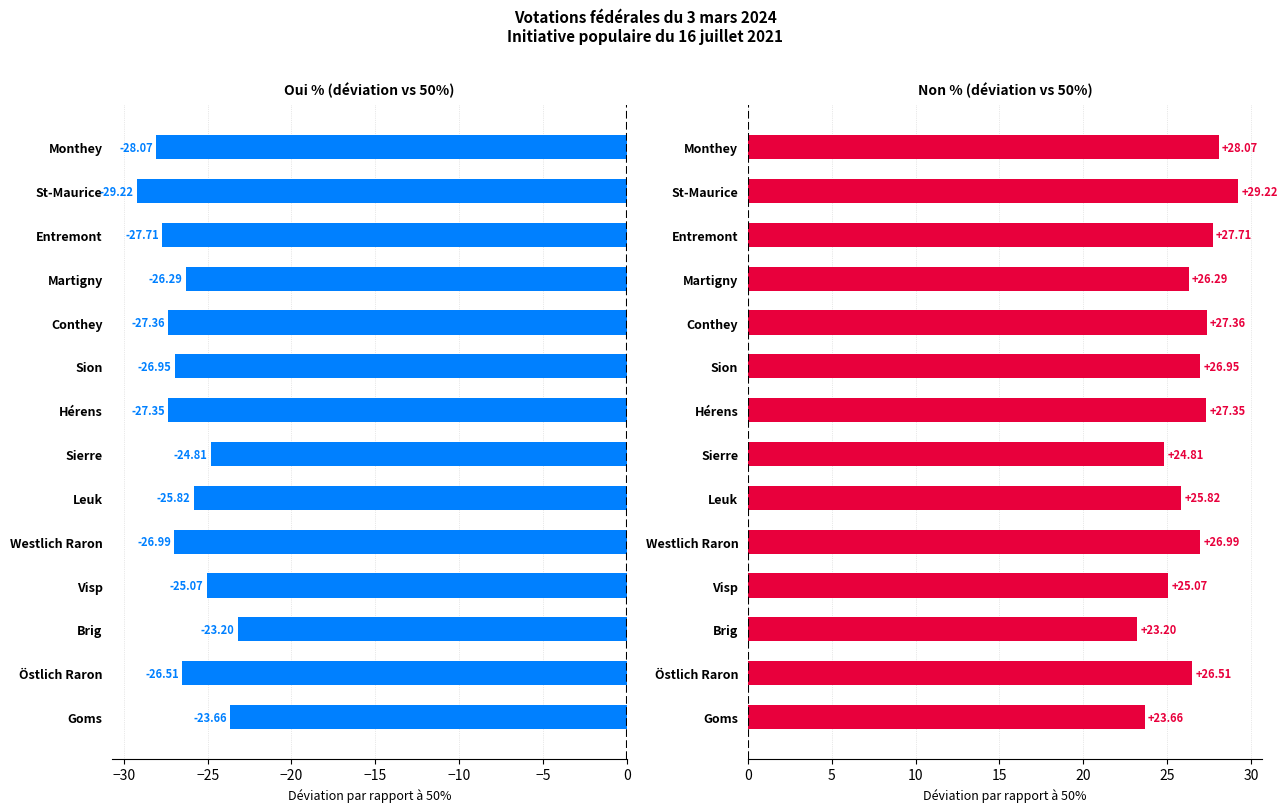

True or false: Oui % (déviation vs 50%) has a value of -42.0 at Hérens.

False